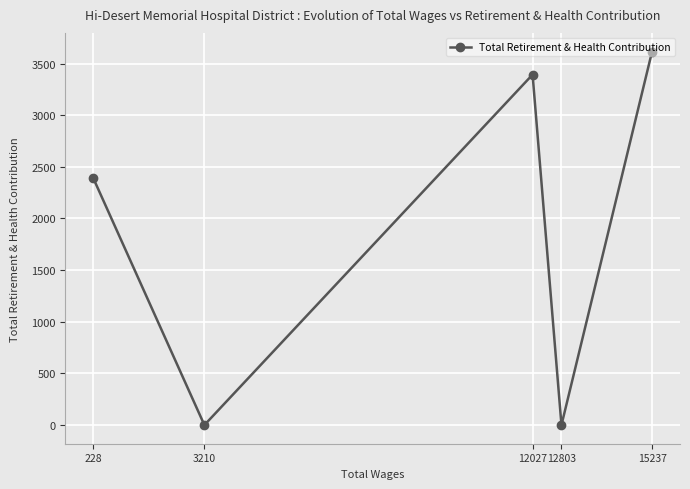

Is this an area chart (filled region under the line)?

No